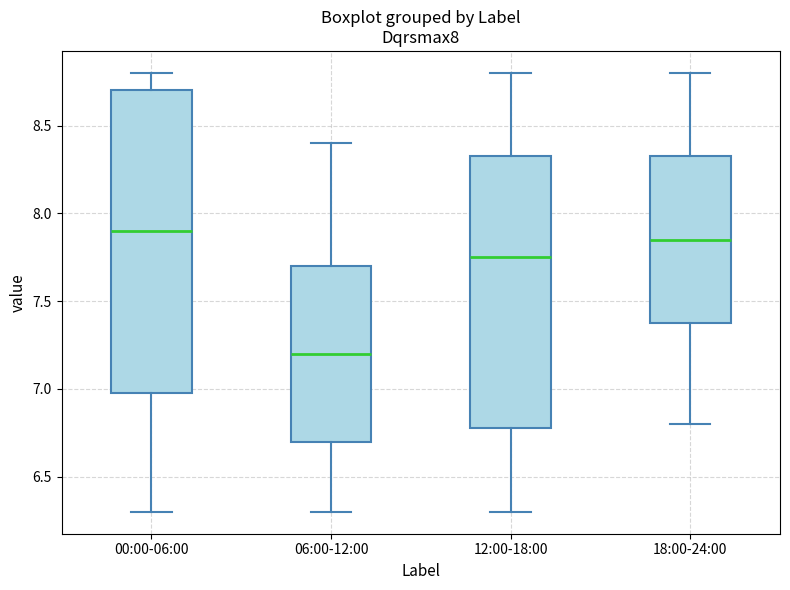

Reading left to right, transcribe this box plot: for each box, give where its median line is, the range the box spans, and where its two whiskers end, as read against the y-axis. The values are not printed on the chart, so give them approximately, as read against the axis.

00:00-06:00: median 7.90, box 7.00 to 8.70, whiskers 6.30 to 8.80
06:00-12:00: median 7.20, box 6.70 to 7.70, whiskers 6.30 to 8.40
12:00-18:00: median 7.75, box 6.80 to 8.35, whiskers 6.30 to 8.80
18:00-24:00: median 7.85, box 7.40 to 8.35, whiskers 6.80 to 8.80